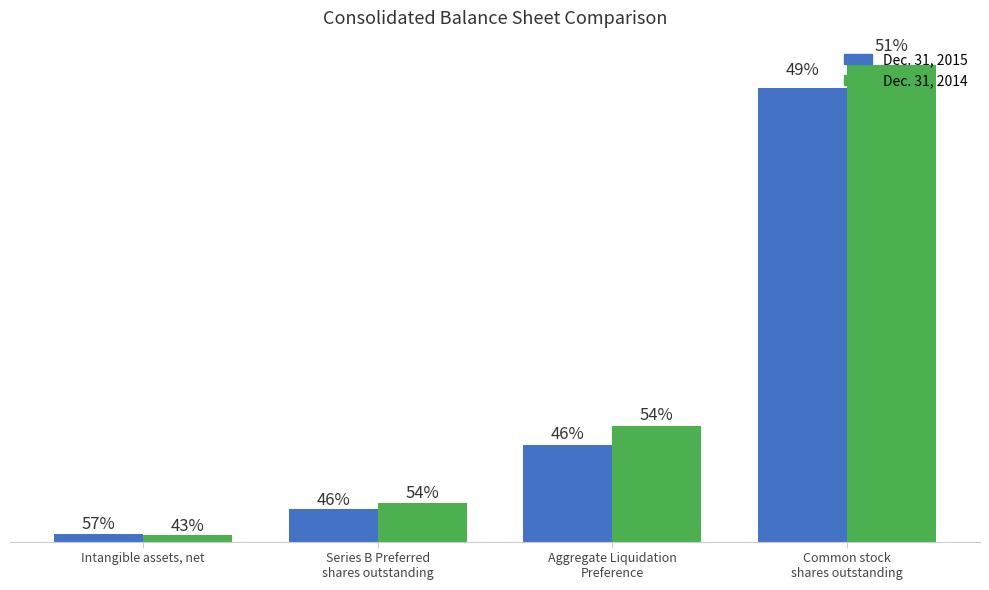

What are all the series names shown in the legend?

Dec. 31, 2015, Dec. 31, 2014